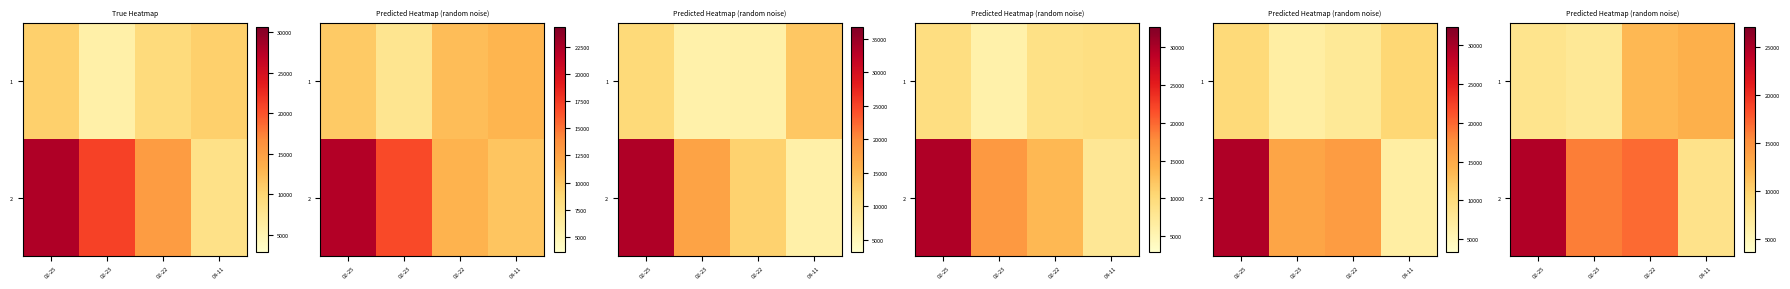

How many values in the 1 series are below 11917?

2